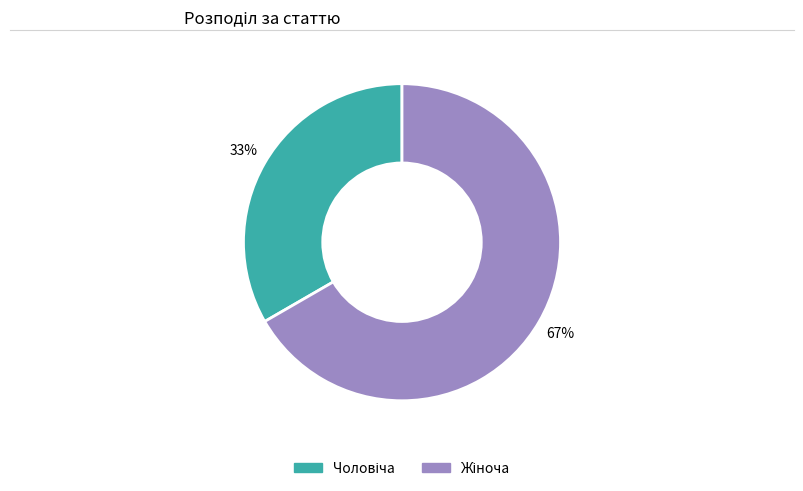

Does any single category account for the majority?

Yes